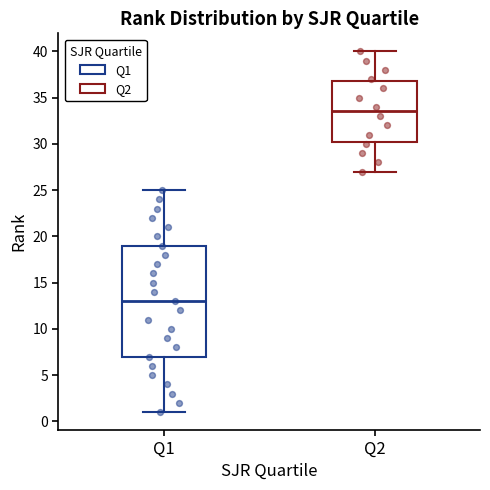

Which box's median line is the lowest?

Q1